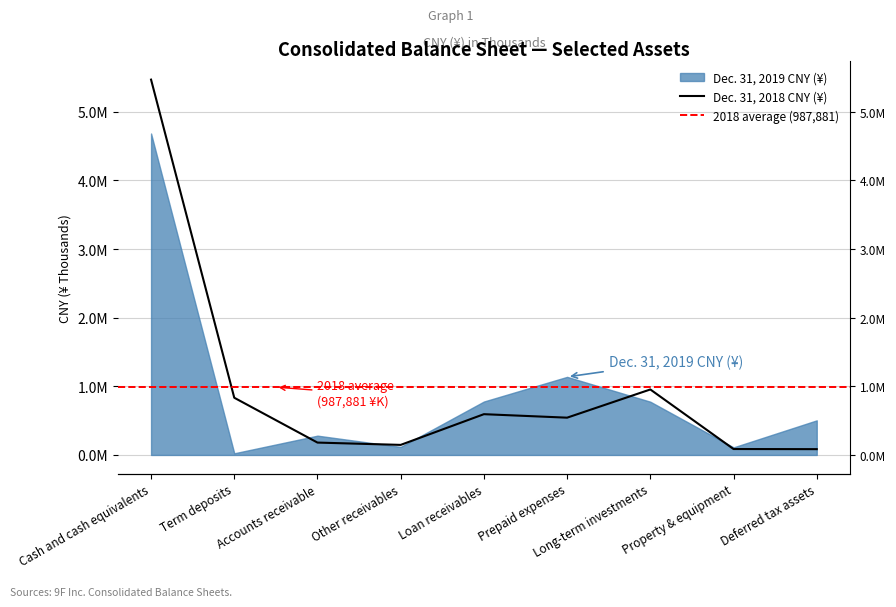

How many interior local valleys (lower than both neighbors) does the data have?

2